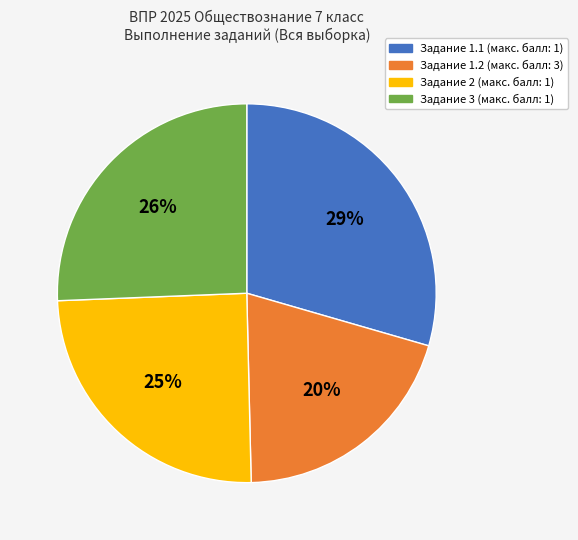

Does any single category account for the majority?

No